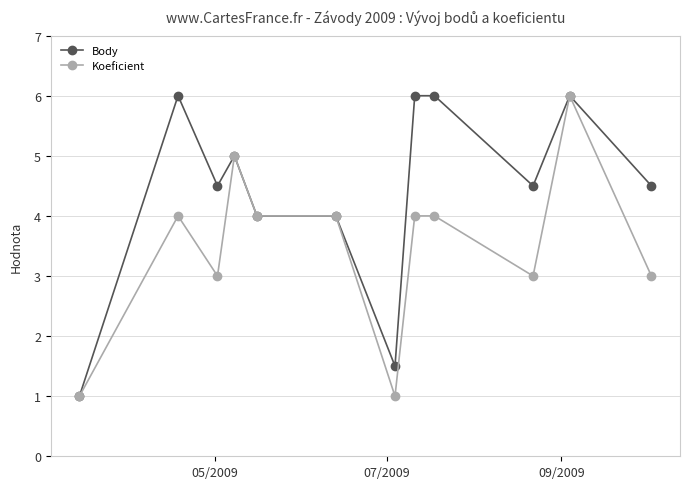

True or false: Koeficient has more than 1 points higher than both neighbors.

True